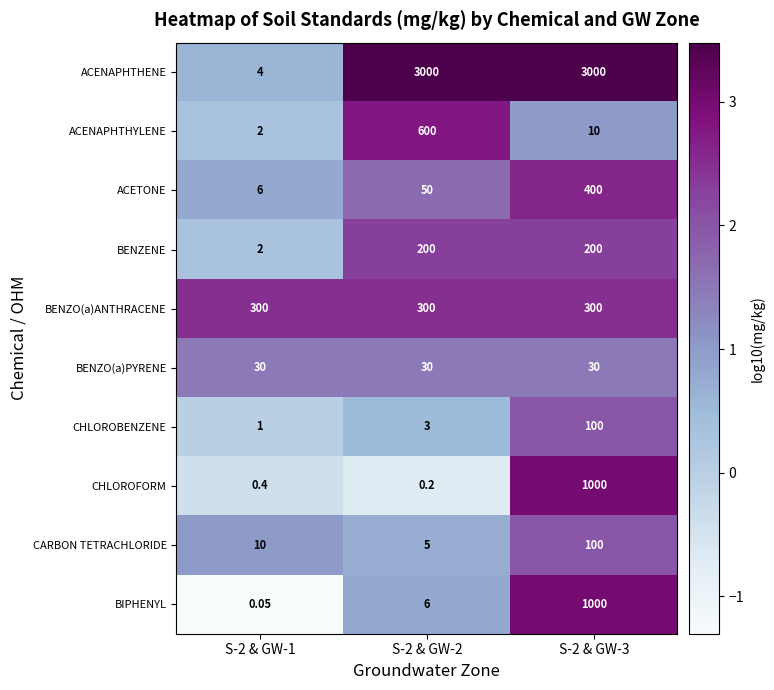

Count the number of data series in this chart.

10